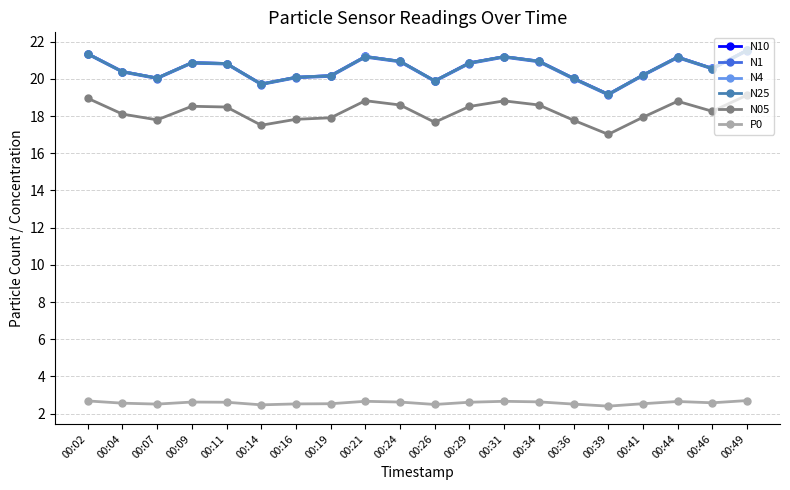

What is the sum of all N4 values?

411.3